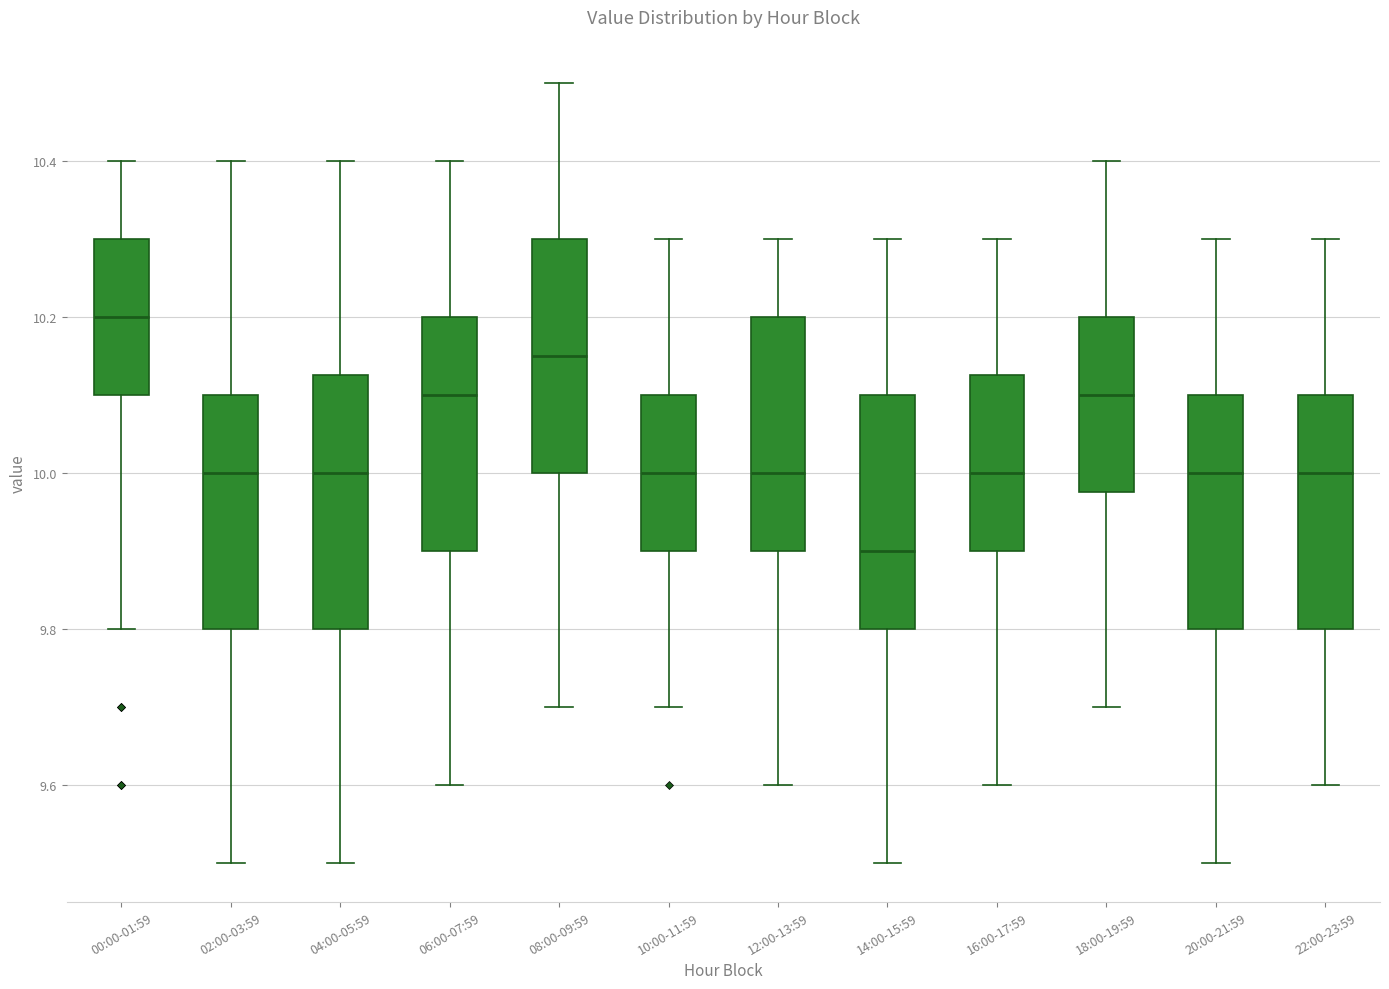

Comparing the boxes themselves (not the whiskers), which one is the tallest?

04:00-05:59